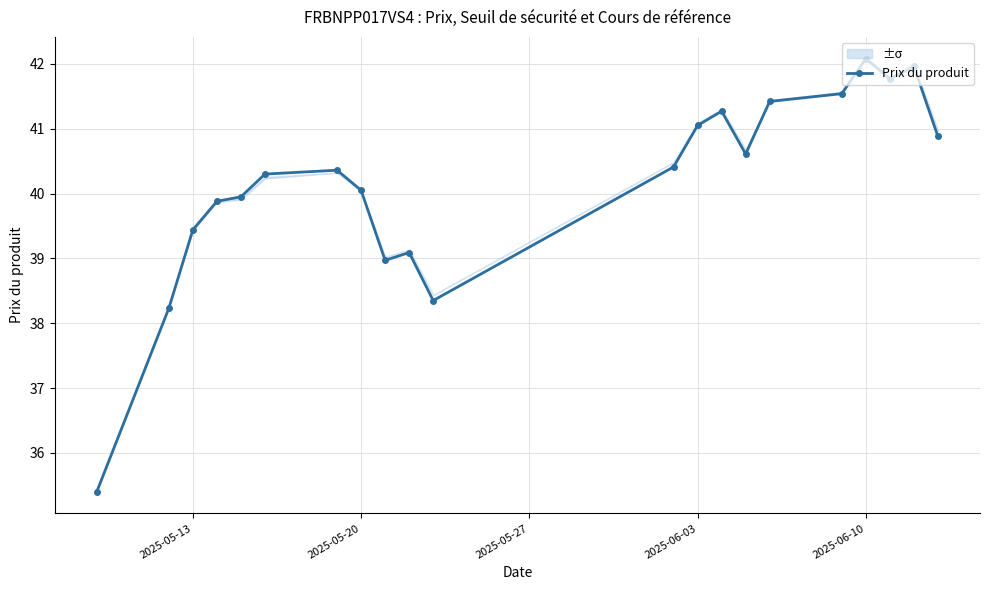

What is the lowest value of the Prix du produit series?

35.4